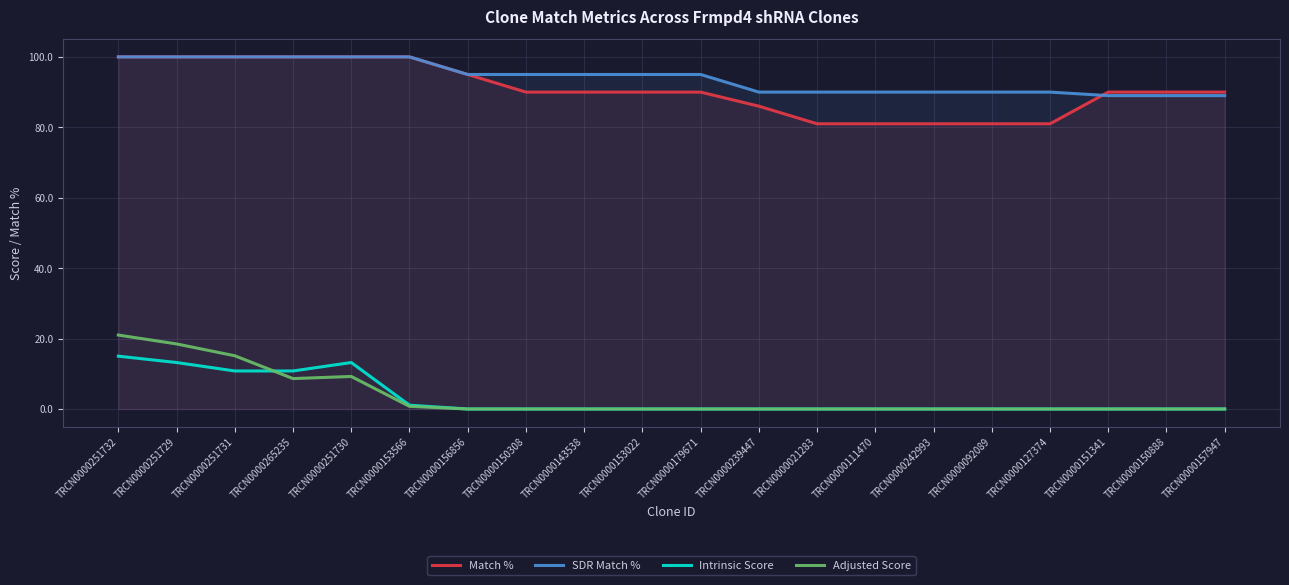

What is the sum of all Intrinsic Score values?

64.1